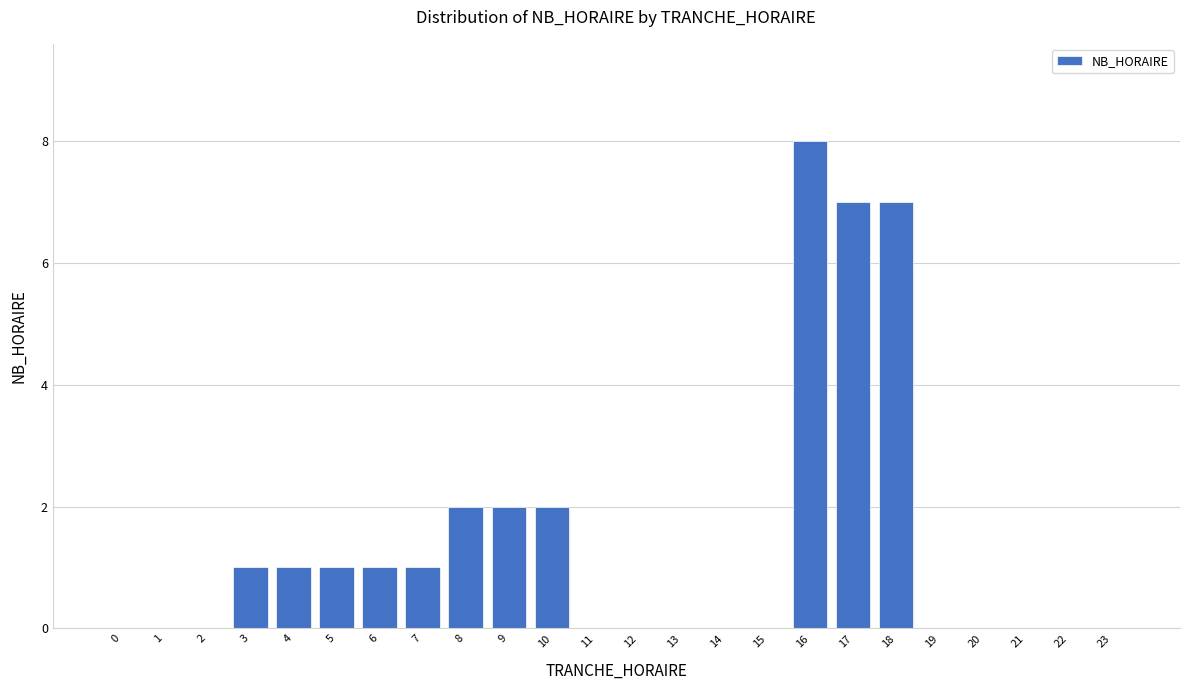

Reading left to right, extract all data points from this chart.

0=0	1=0	2=0	3=1	4=1	5=1	6=1	7=1	8=2	9=2	10=2	11=0	12=0	13=0	14=0	15=0	16=8	17=7	18=7	19=0	20=0	21=0	22=0	23=0